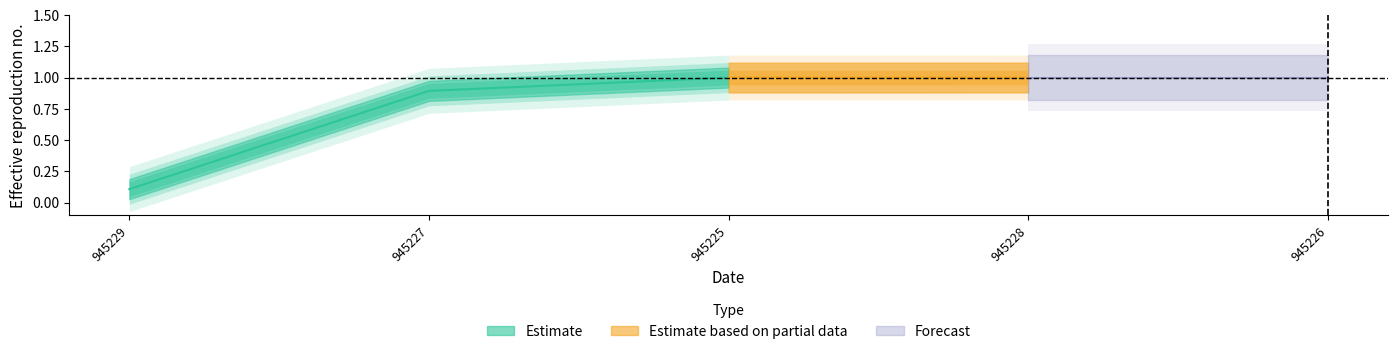

Count the number of categories in the chart.

5